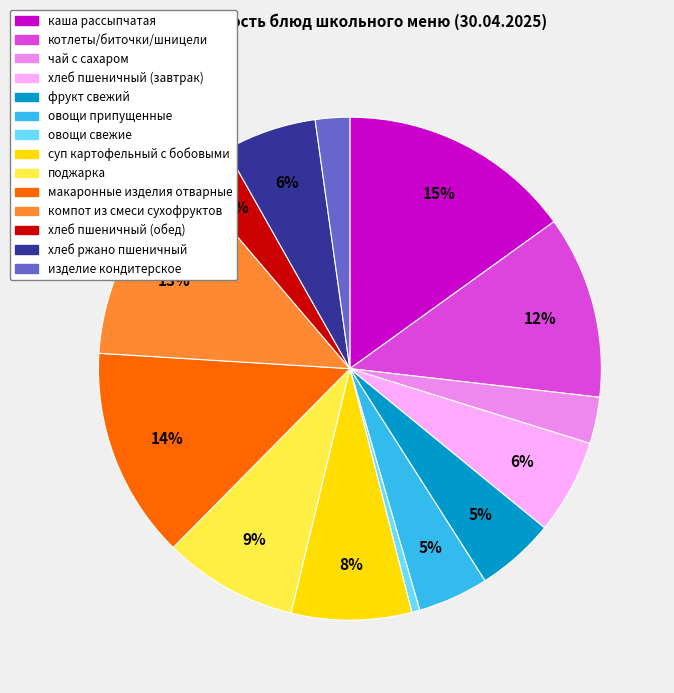

To the nearest percent, what is the average slice percentage?

7%